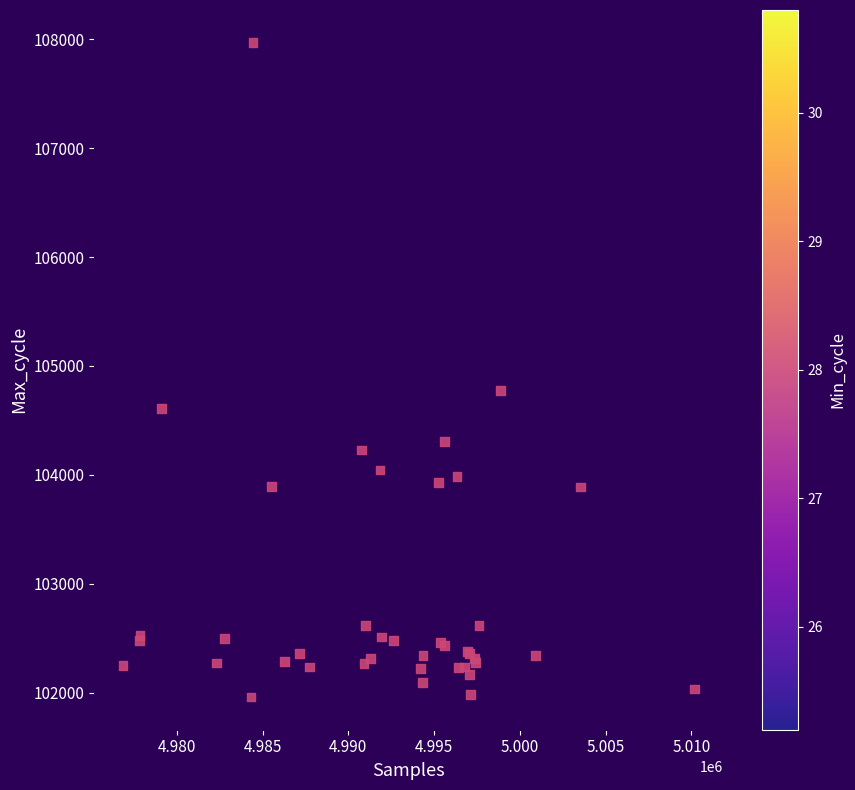

What Y value in the scatter plot is closest to 104963?

104772